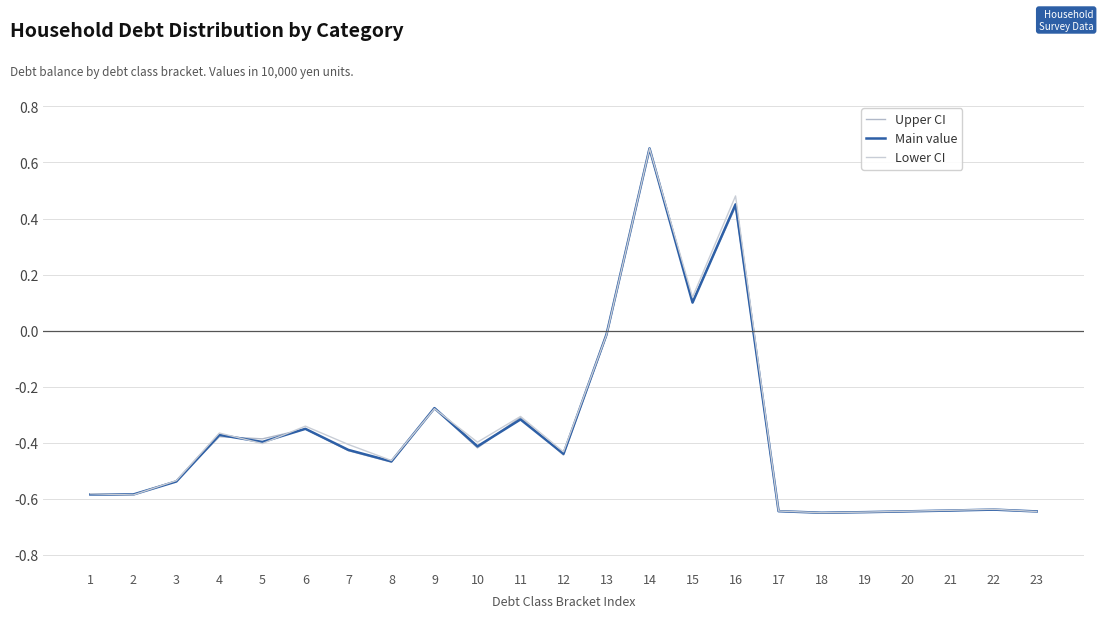

How many negative values does the Main value series have?

20